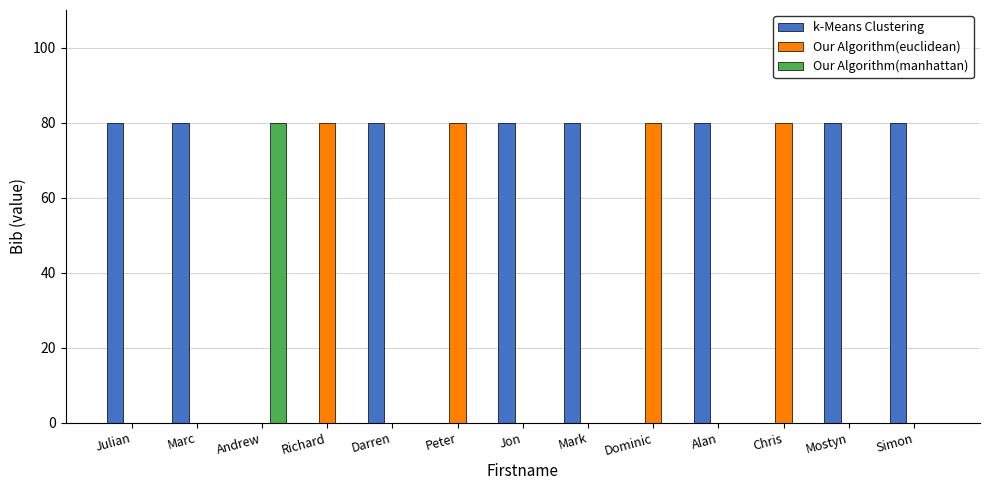

Which series has the largest total across all categories?

k-Means Clustering